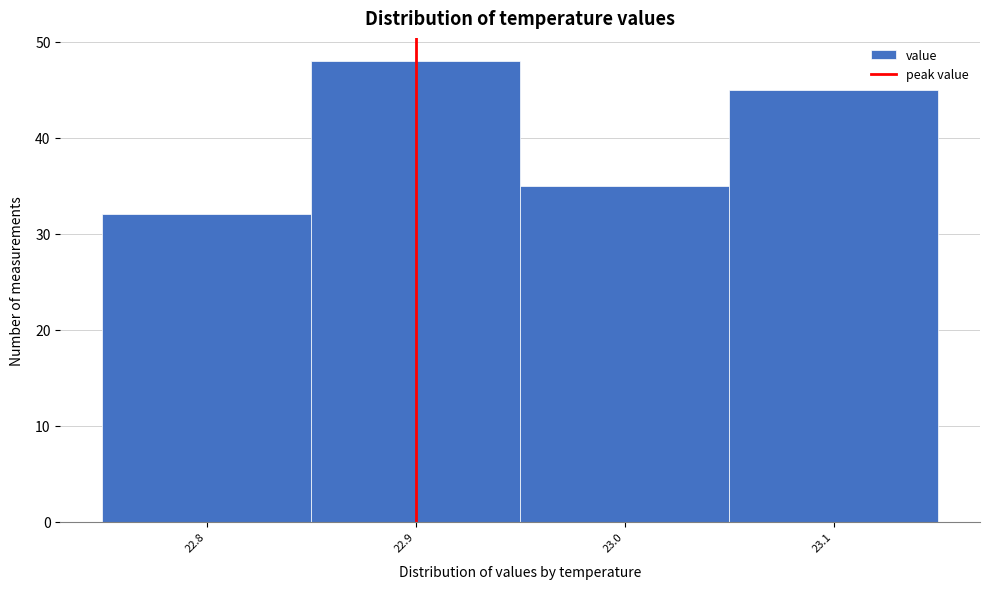

Reading left to right, list every bar in this chart as the range it spans on the x-axis followed by its height. The values are not printed on the chart, so give them approximately, as read against the axis.

22.75 to 22.85: 32
22.85 to 22.95: 48
22.95 to 23.05: 35
23.05 to 23.15: 45